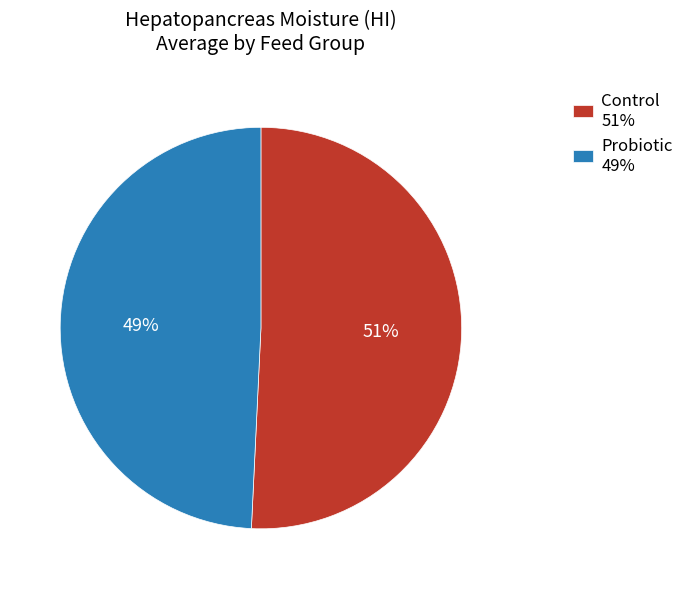

Which category has the smallest portion of the pie?

Probiotic